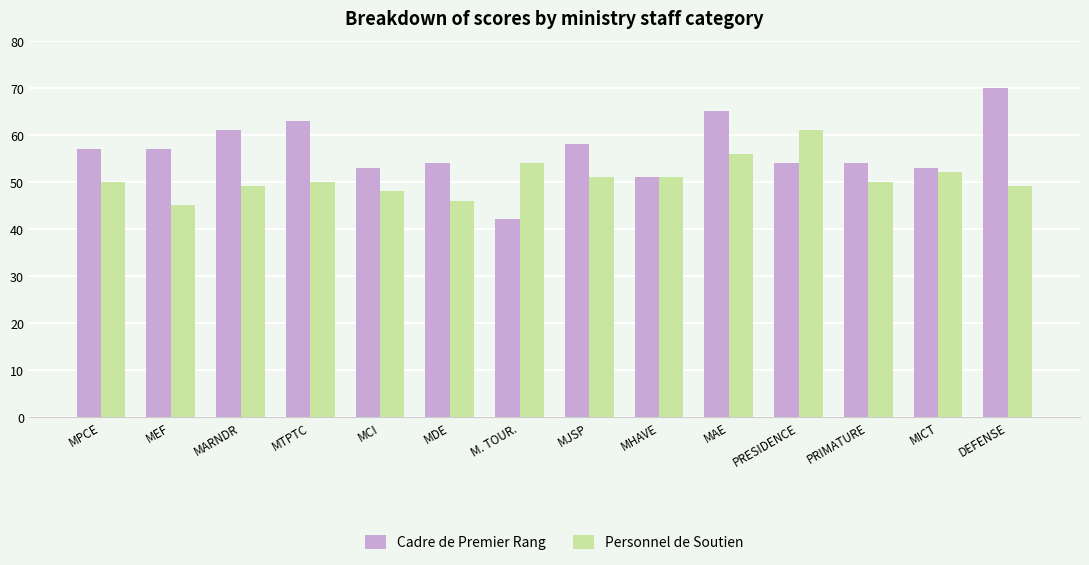

Reading left to right, what are all the values shown in this chart?

Cadre de Premier Rang: 57	57	61	63	53	54	42	58	51	65	54	54	53	70
Personnel de Soutien: 50	45	49	50	48	46	54	51	51	56	61	50	52	49